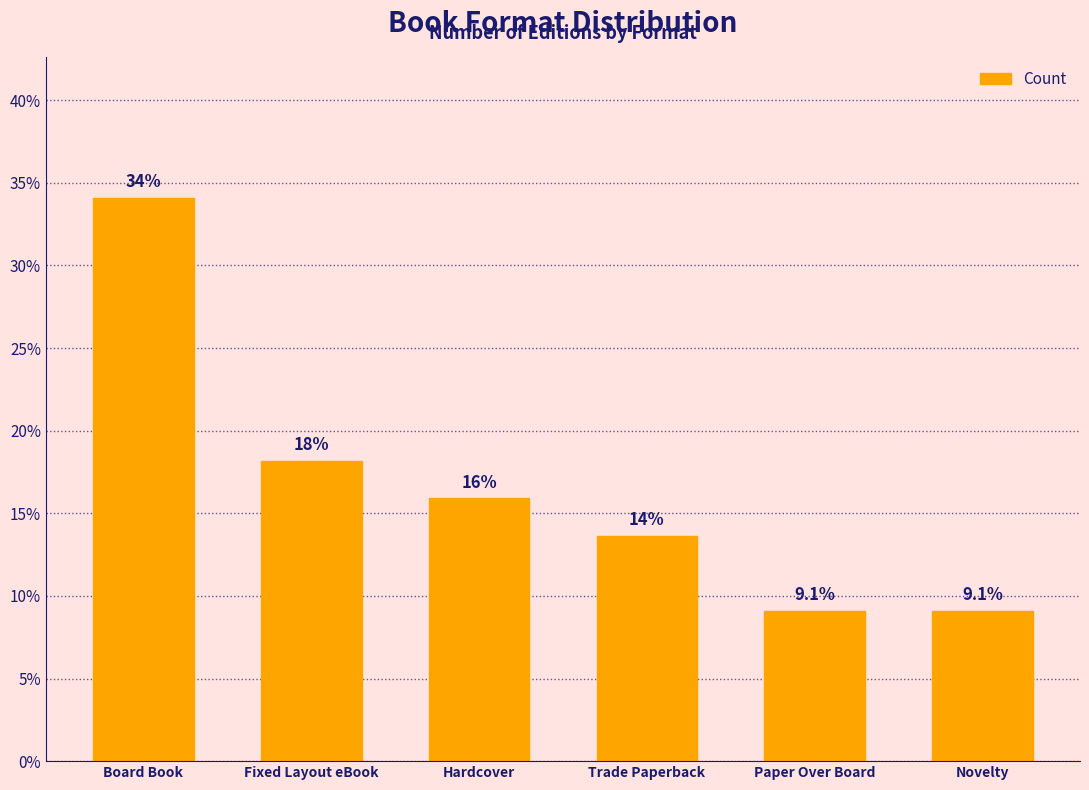

Does the chart contain stacked bars?

No